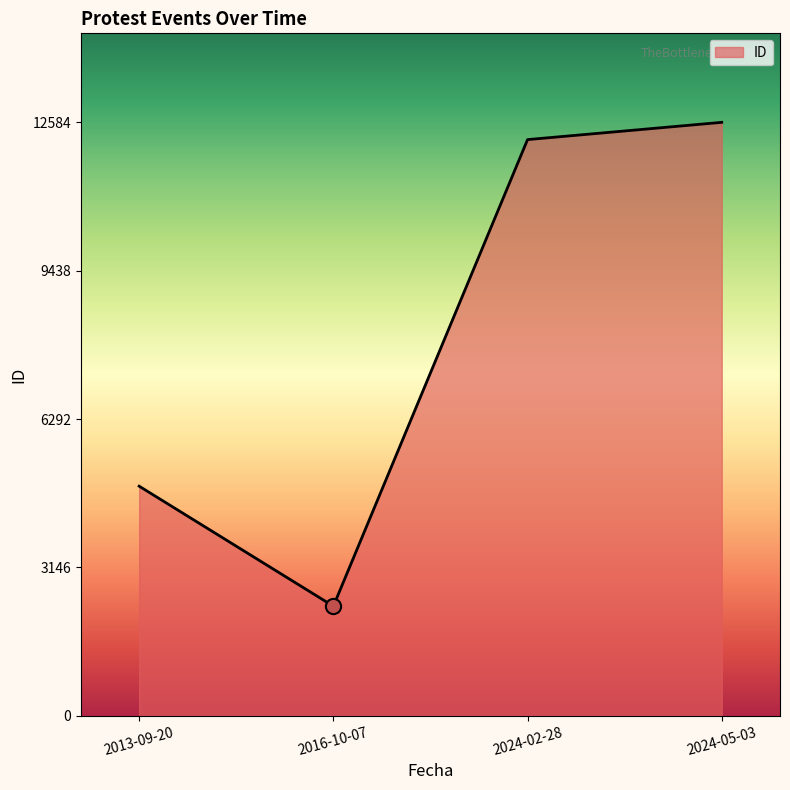

Approximately how many times larger is the value at 2024-05-03 compared to 2016-10-07?

5.4